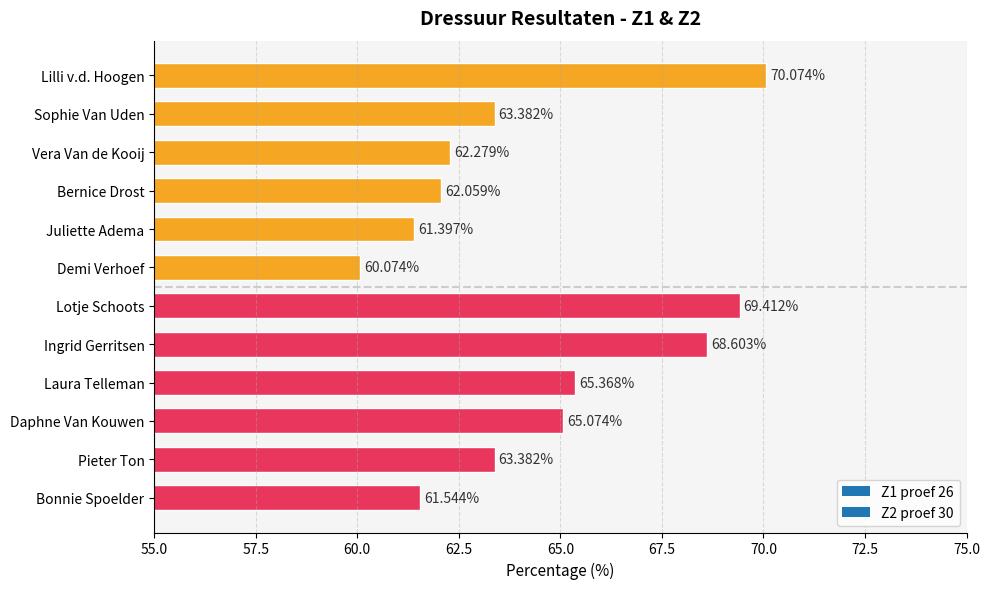

The chart shows a value of 65.4 at Laura Telleman. True or false?

True